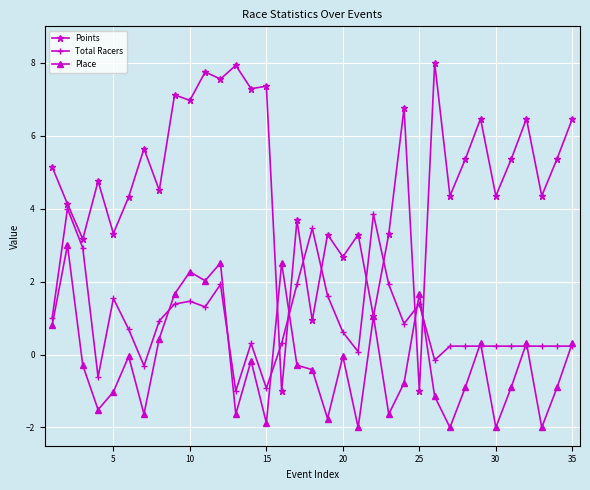

What is the minimum value for Points?

-1.0